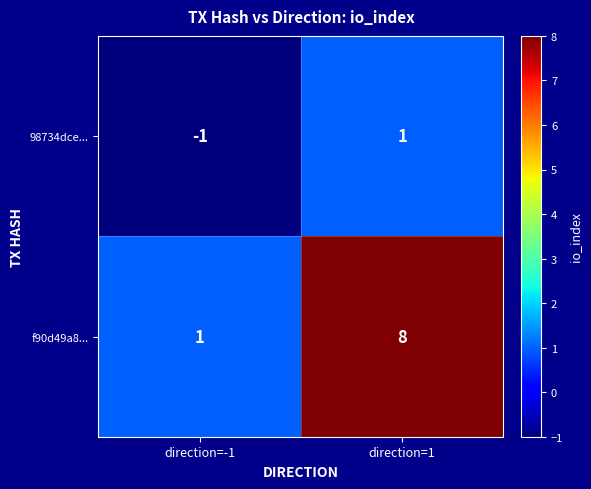

At which category is the sum across all series the highest?

direction=1